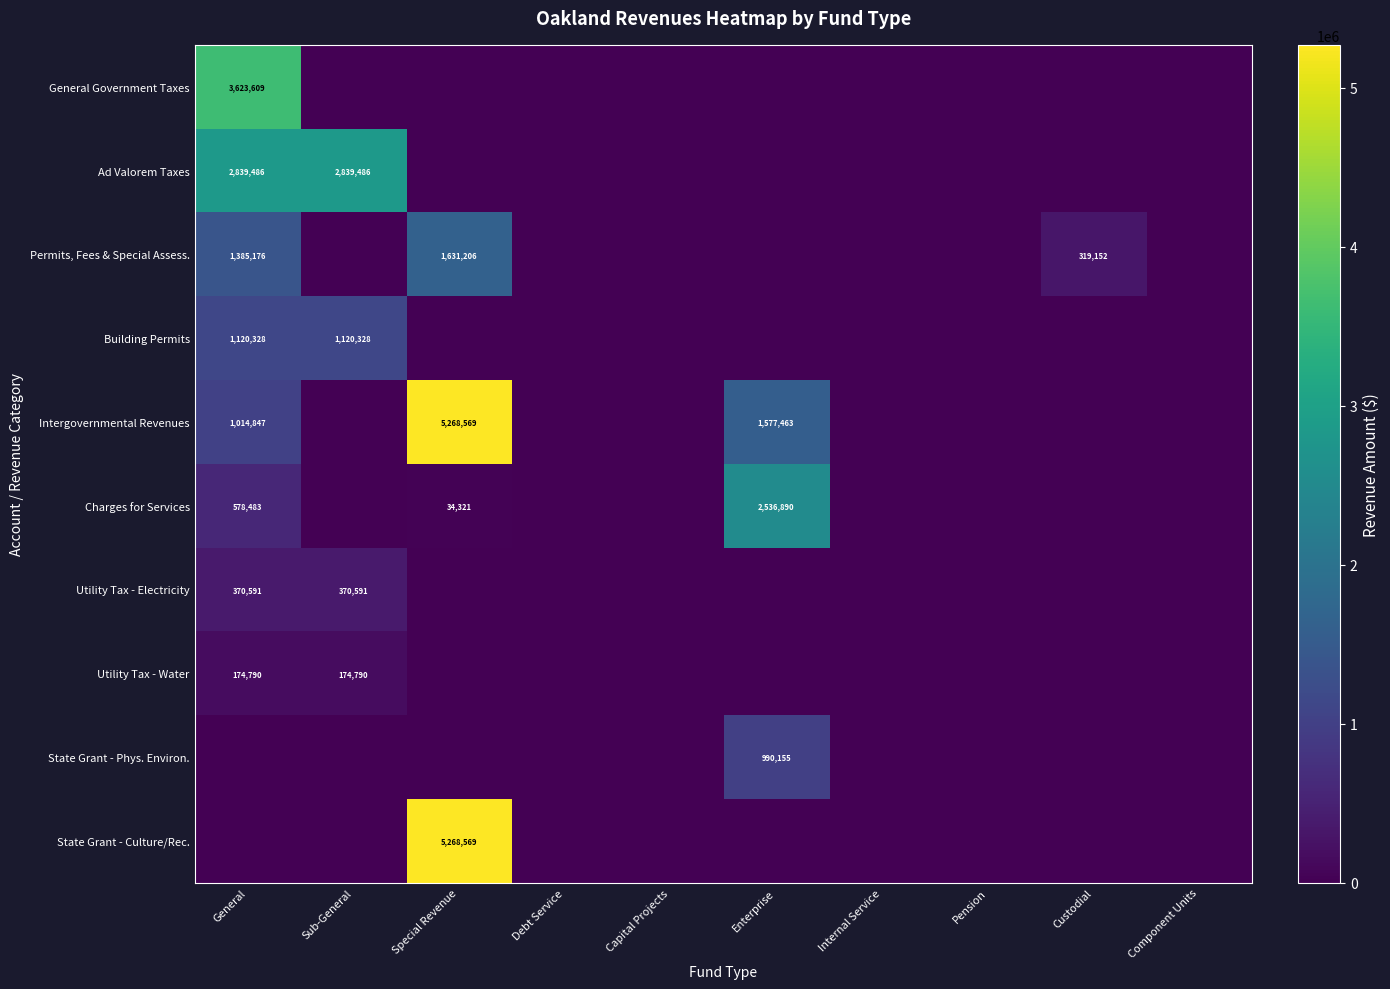

The value of Permits, Fees & Special Assess. at Special Revenue is 2150592. True or false?

False